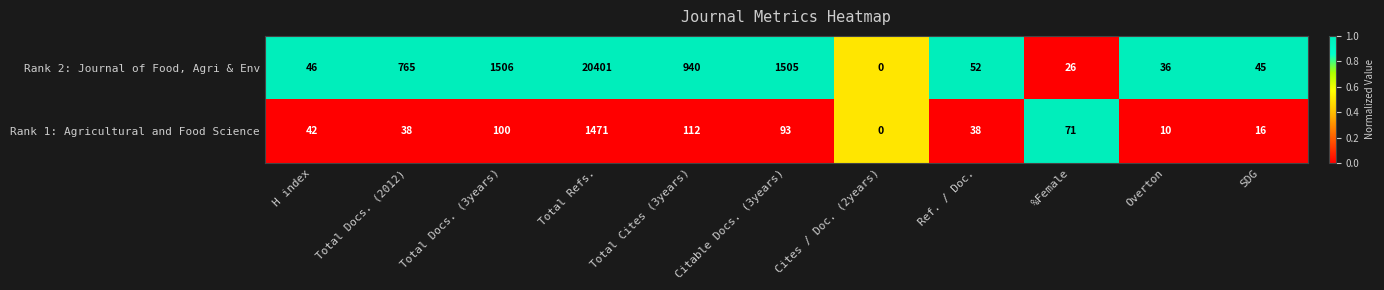

Which series changed the most between Total Refs. and Ref. / Doc.?

Rank 2: Journal of Food, Agri & Env